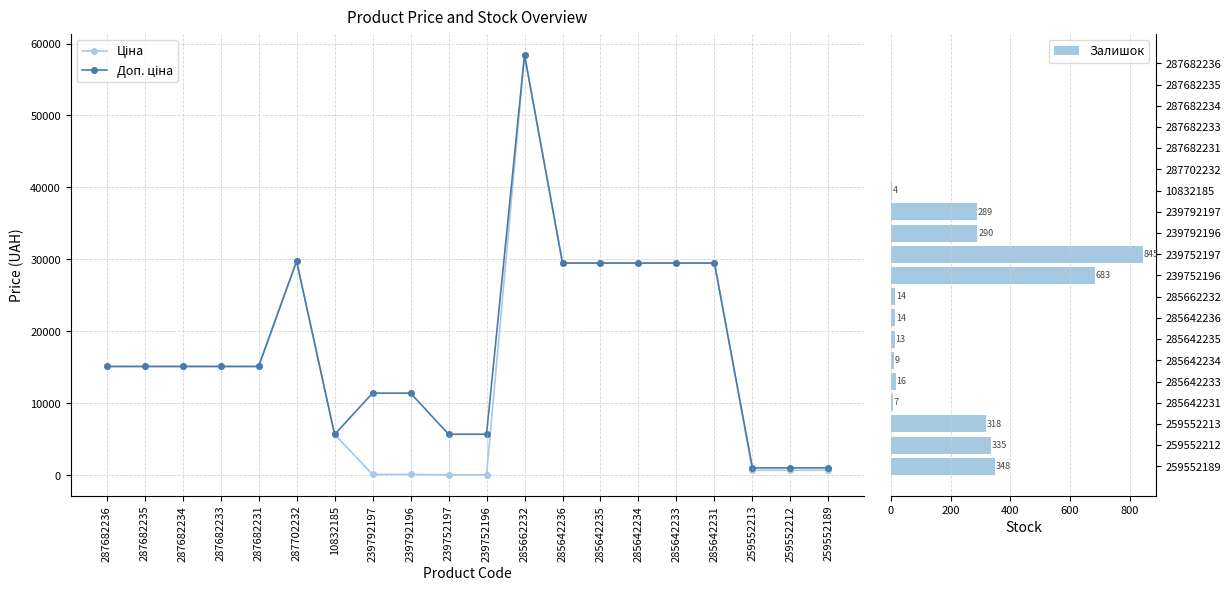

How many distinct data groups are displayed?

3